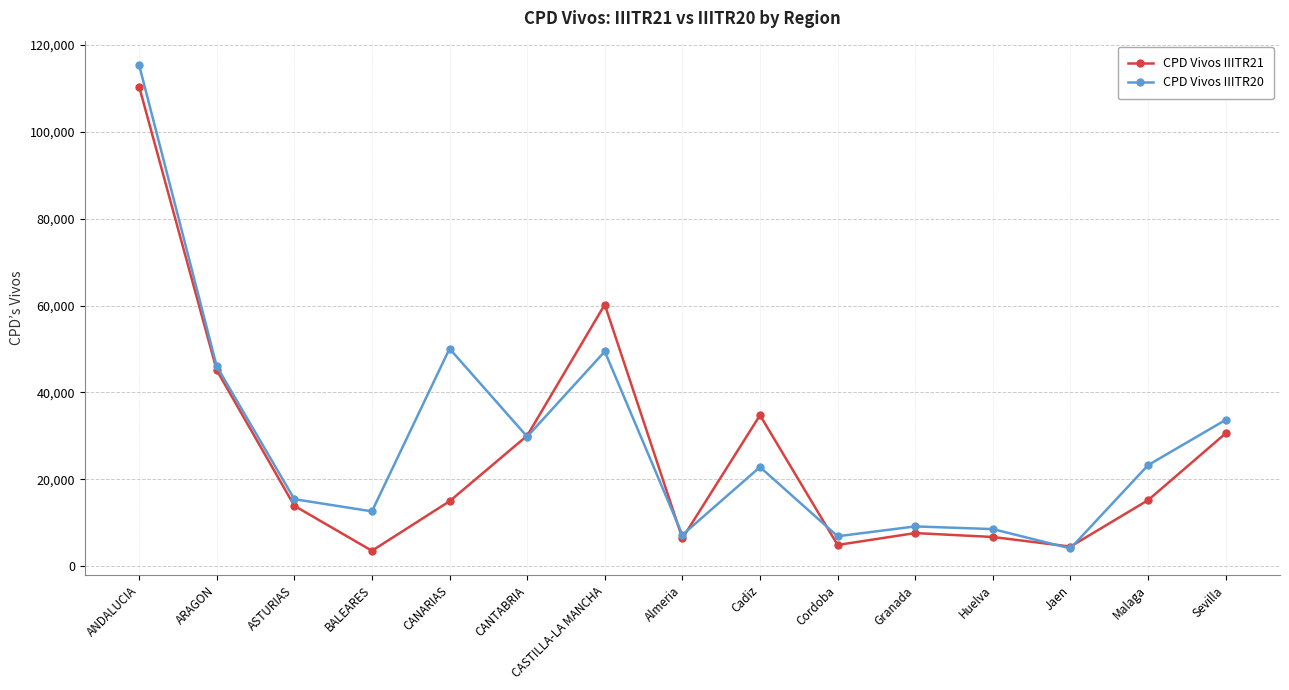

True or false: CPD Vivos IIITR20 and CPD Vivos IIITR21 intersect in this chart.

True